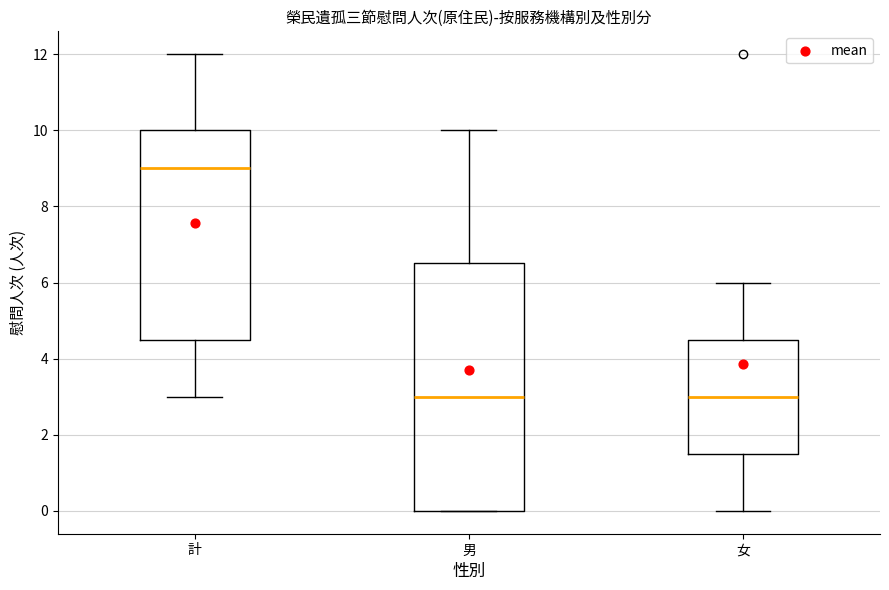

Where does the median line of the box for 計 sit on the y-axis? The values are not printed on the chart, so give them approximately, as read against the axis.

9.0